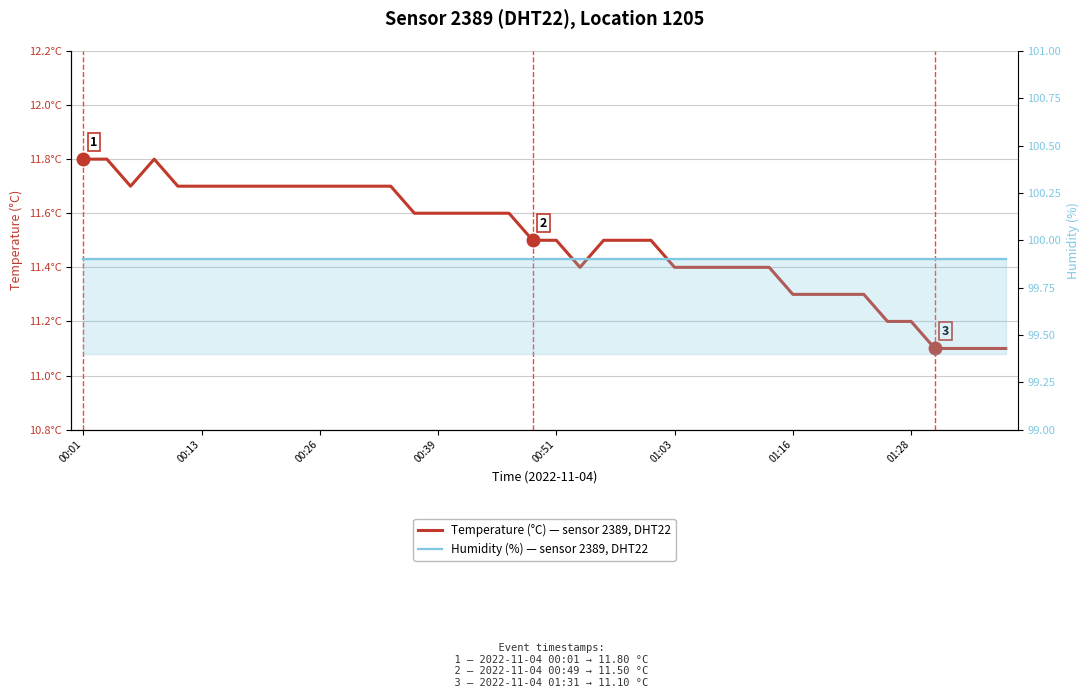

Does the chart display data point markers on the line(s)?

No